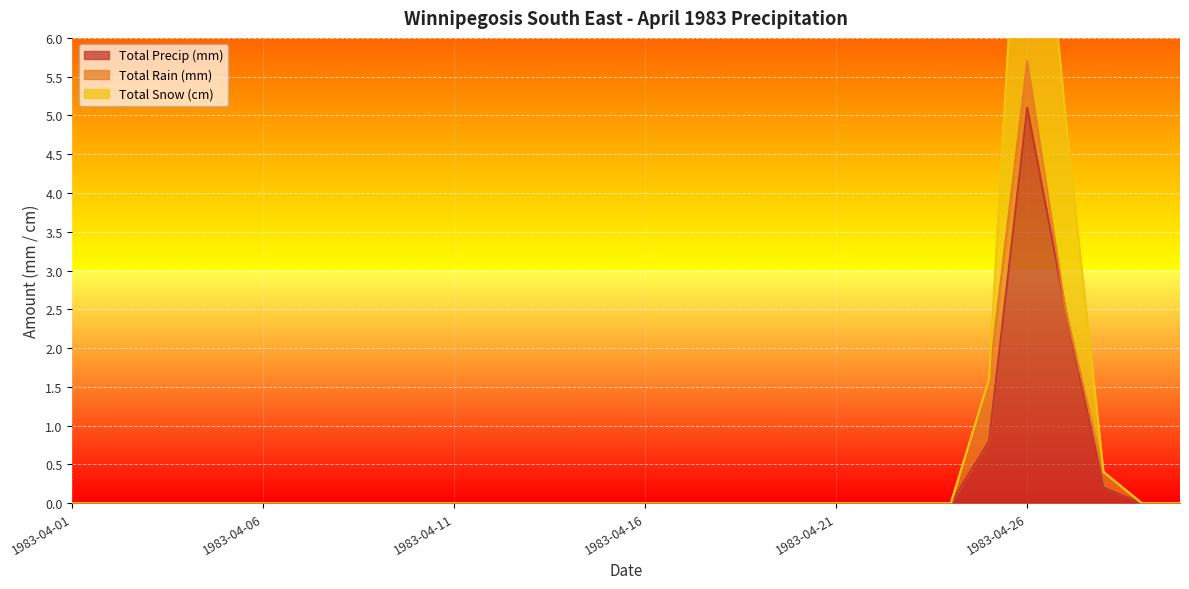

How many values in the Total Precip (mm) series exceed 0?

4